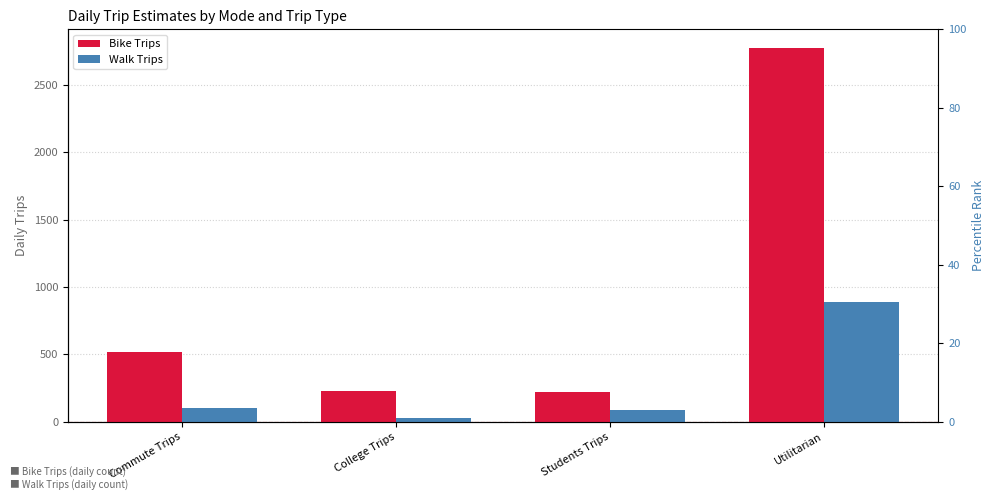

Count the number of data series in this chart.

2